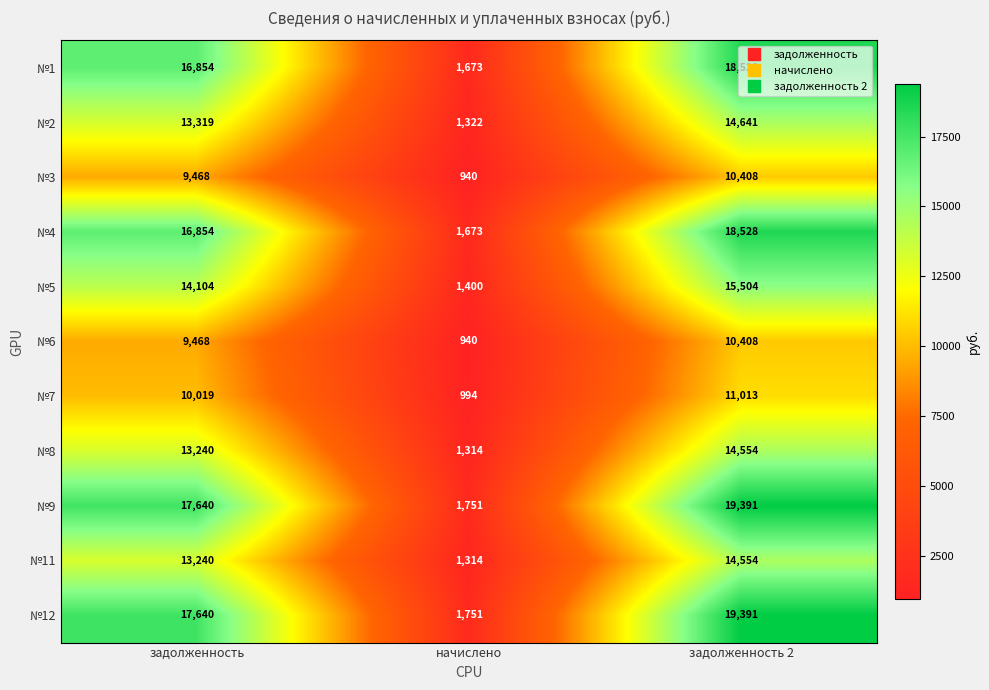

At which label is №5 closest to 8452?

задолженность